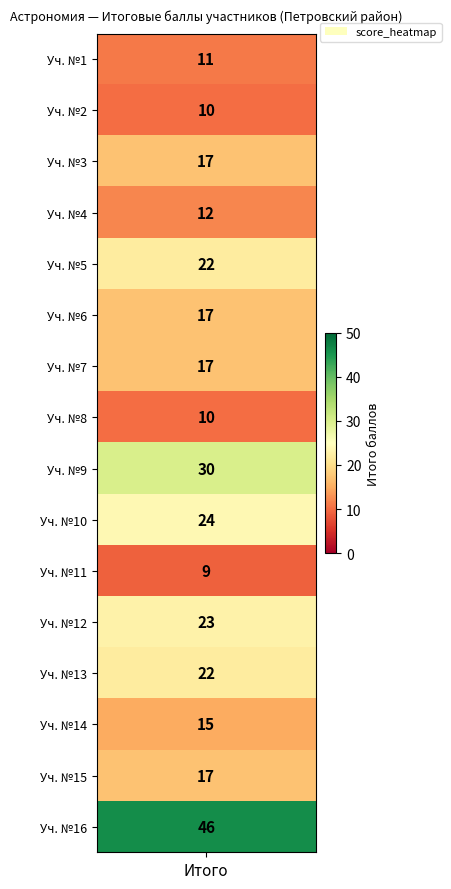

Reading left to right, list all the values displayed in this chart.

Коноплянников Дмитрий: 0=11	1=10	2=17	3=12	4=22	5=17	6=17	7=10	8=30	9=24	10=9	11=23	12=22	13=15	14=17	15=46
student_nums: 0=1	1=2	2=3	3=4	4=5	5=6	6=7	7=8	8=9	9=10	10=11	11=12	12=13	13=14	14=15	15=16